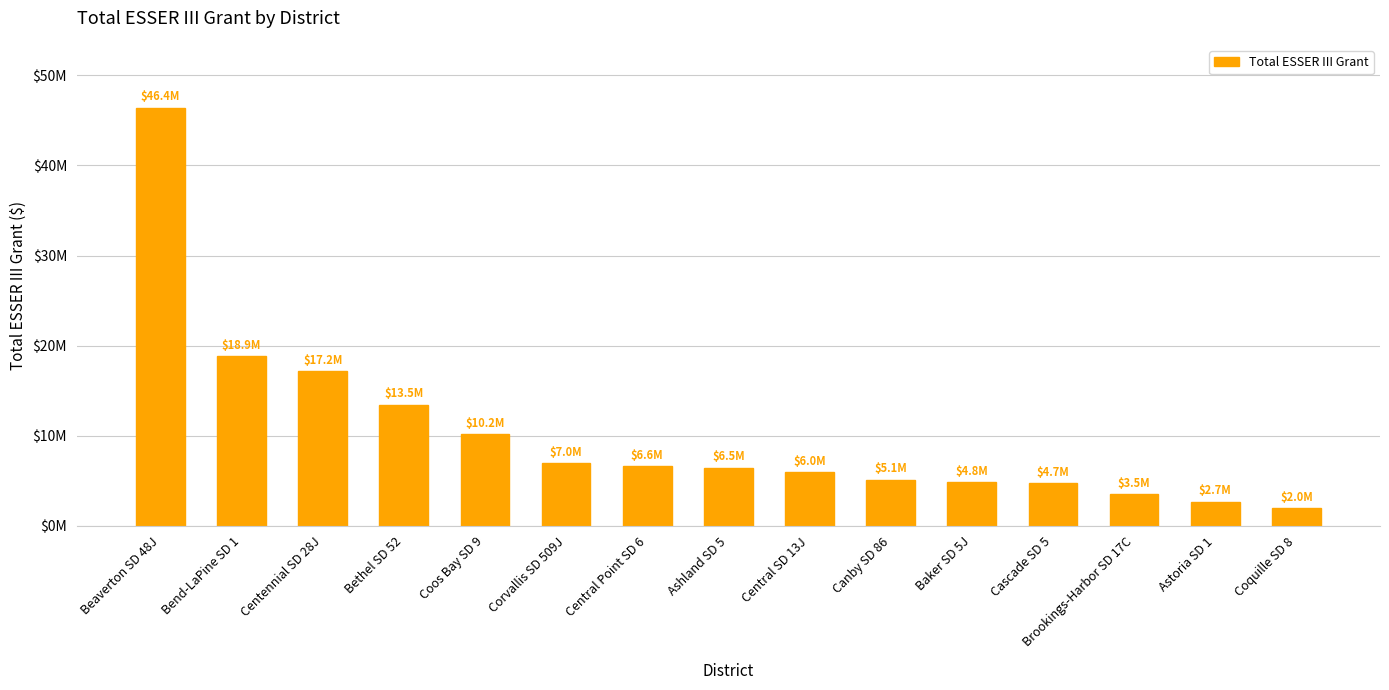

Count the number of categories in the chart.

15